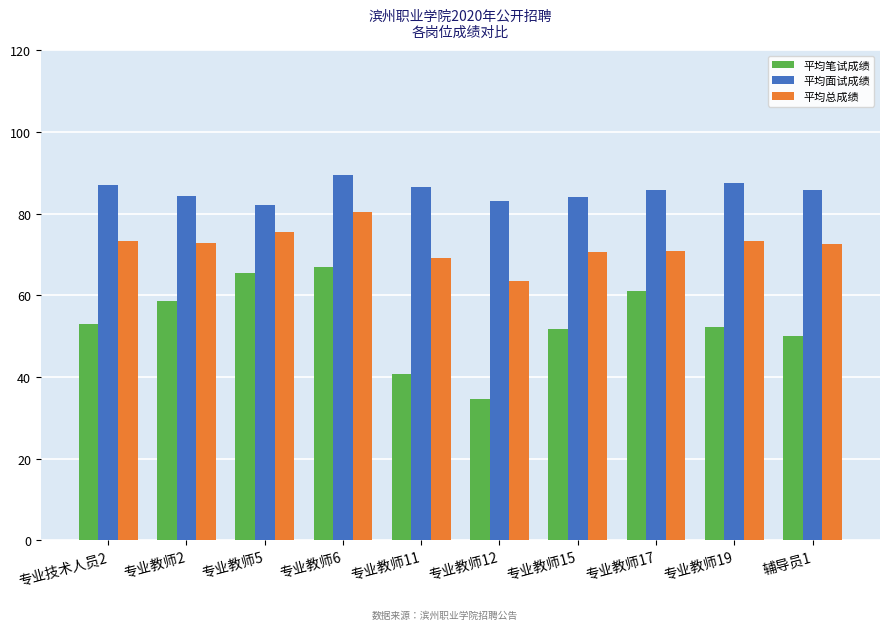

What is the difference between the 平均面试成绩 values at 辅导员1 and 专业教师19?

1.7